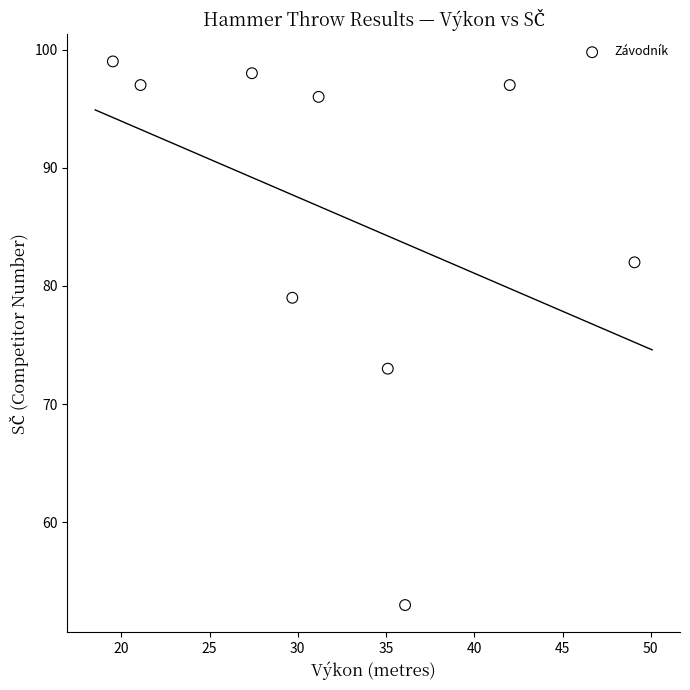

What is the range of Y values (max minus min)?

46